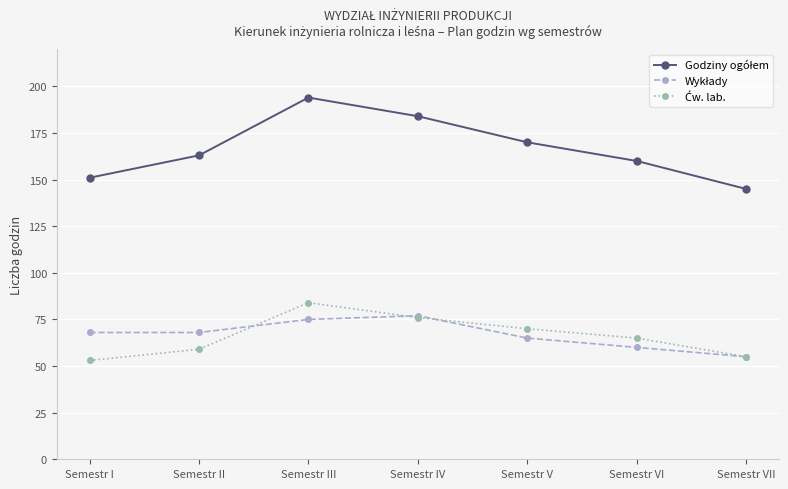

What is the maximum value shown in the chart?

194